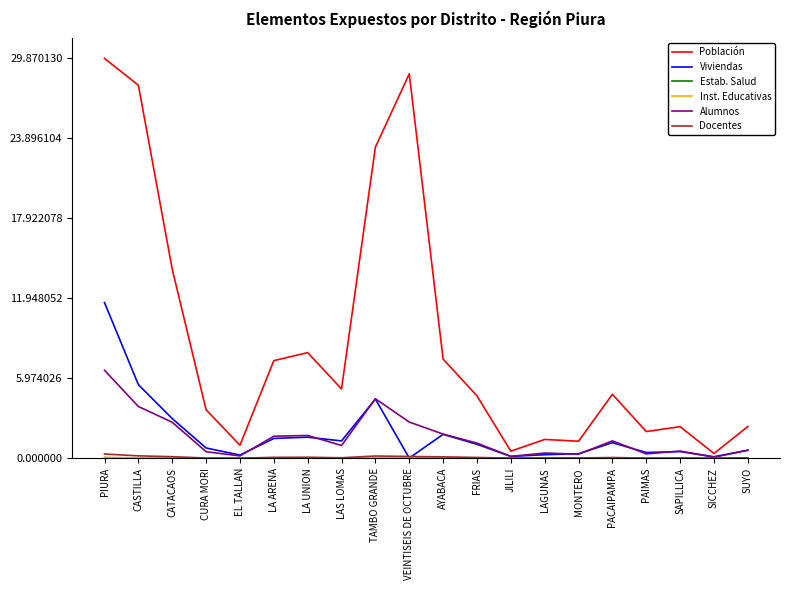

What is the maximum value for Población?

29.9